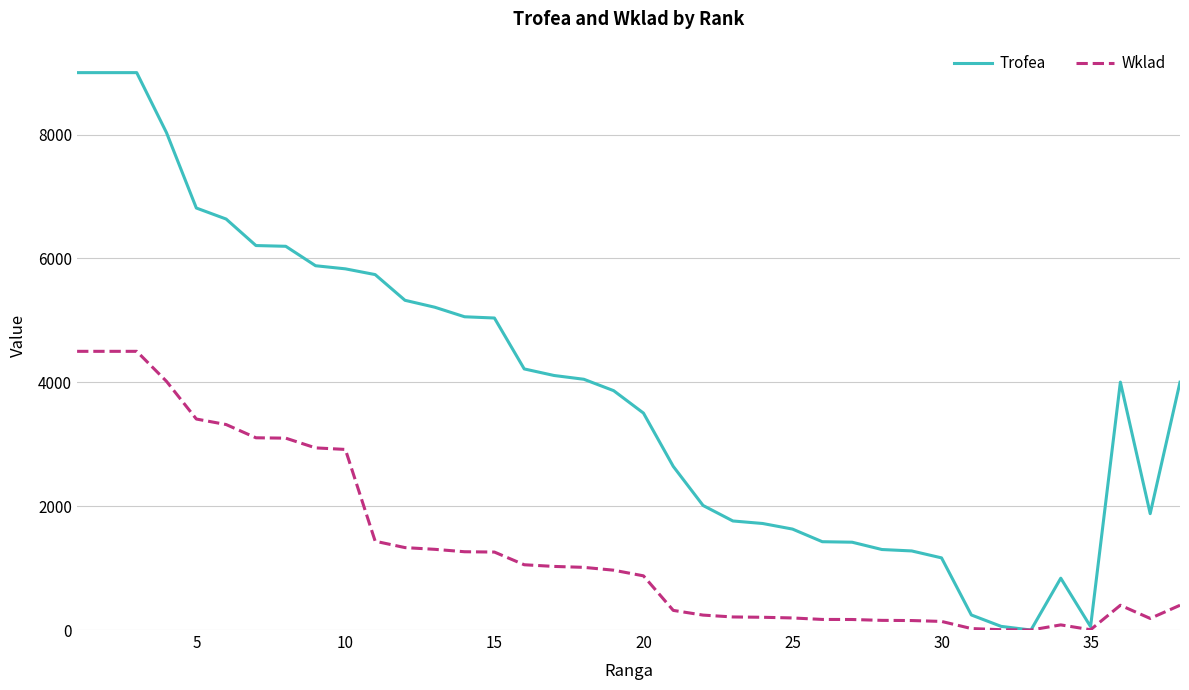

What are all the series names shown in the legend?

Trofea, Wklad